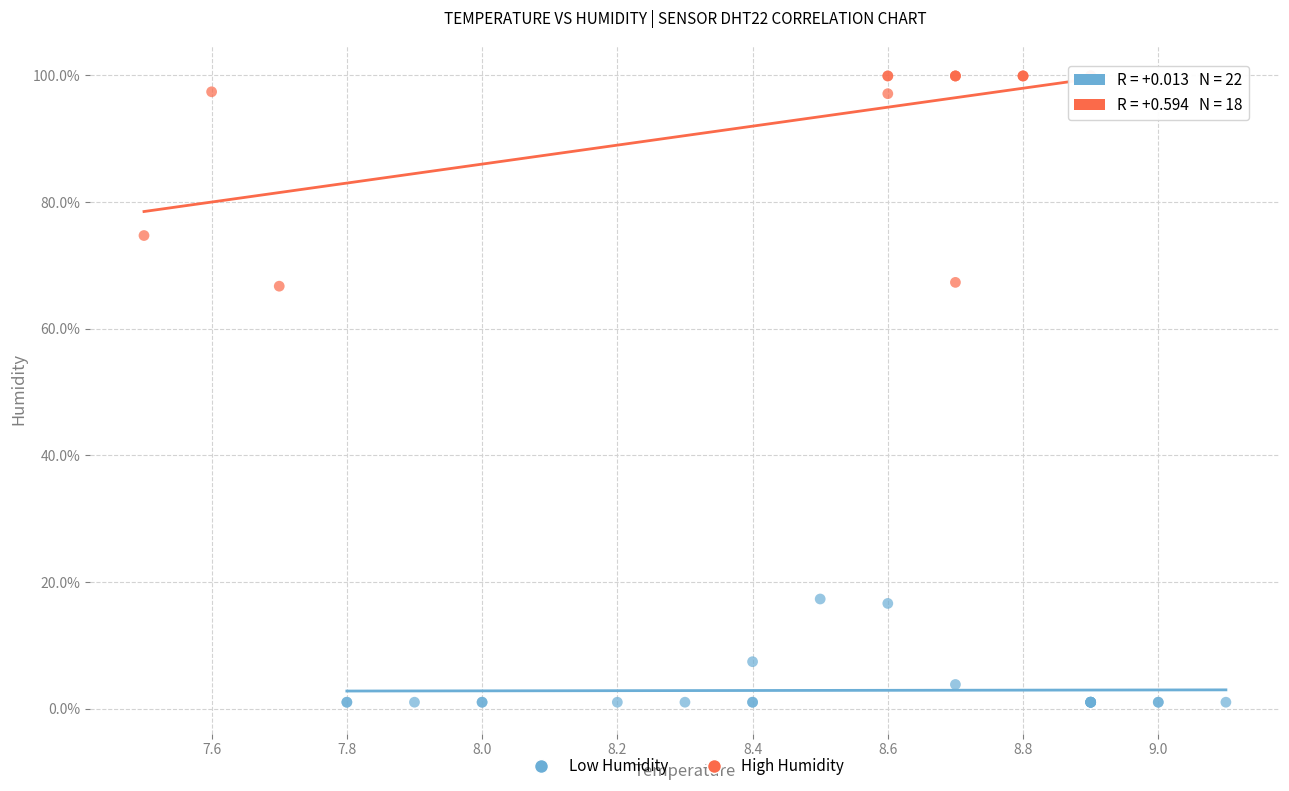

What are all the series names shown in the legend?

Low Humidity, High Humidity